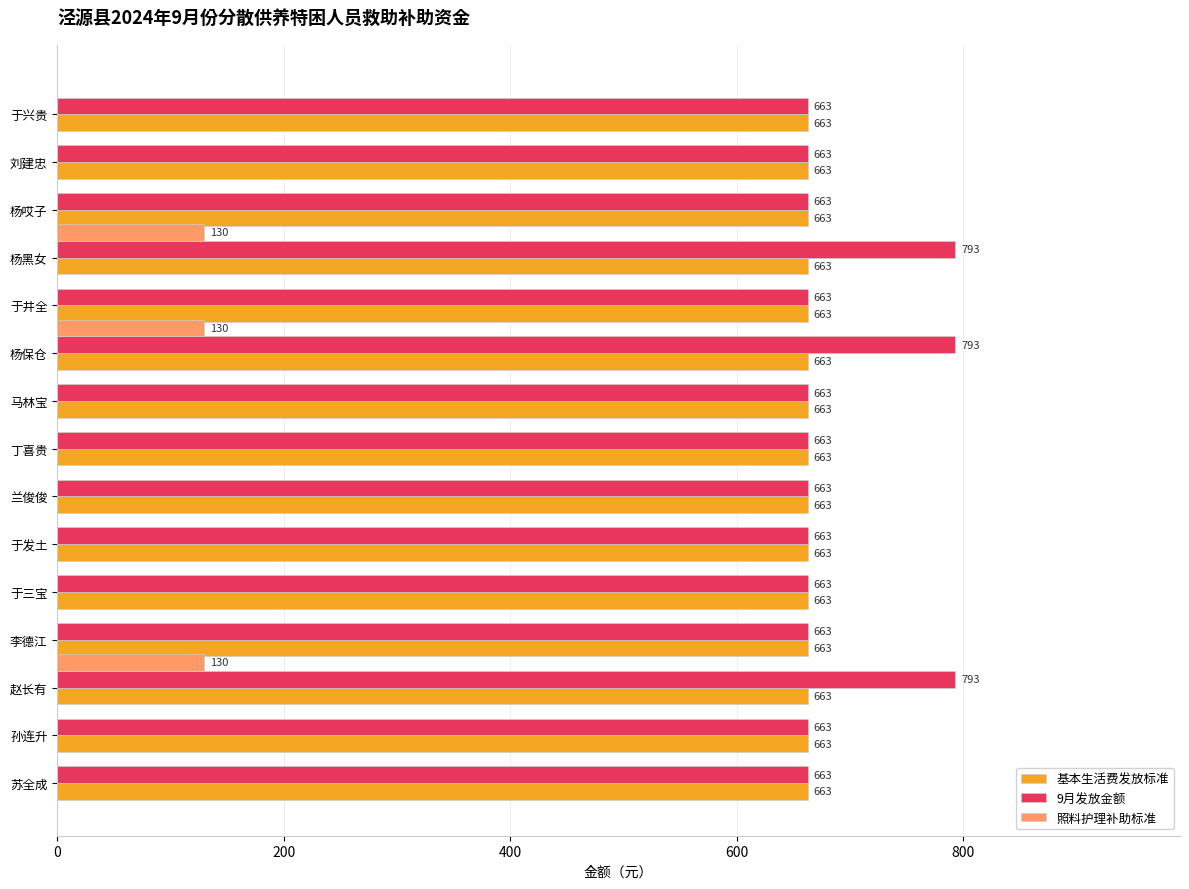

True or false: 9月发放金额 has a value of 663 at 杨哎子.

True